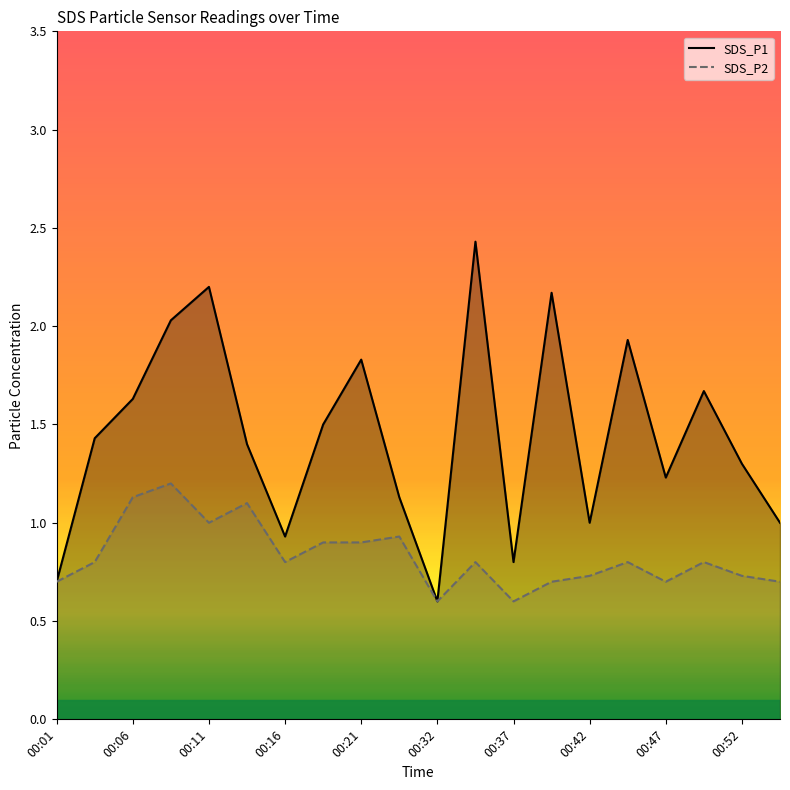

How many lines are shown in the chart?

2